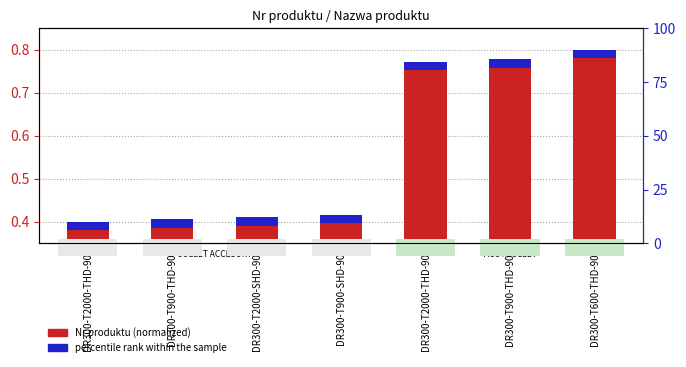

Rank the series at DR300-T900-THD-90 from lowest to highest value.

percentile rank within the sample, Nr produktu (normalized)